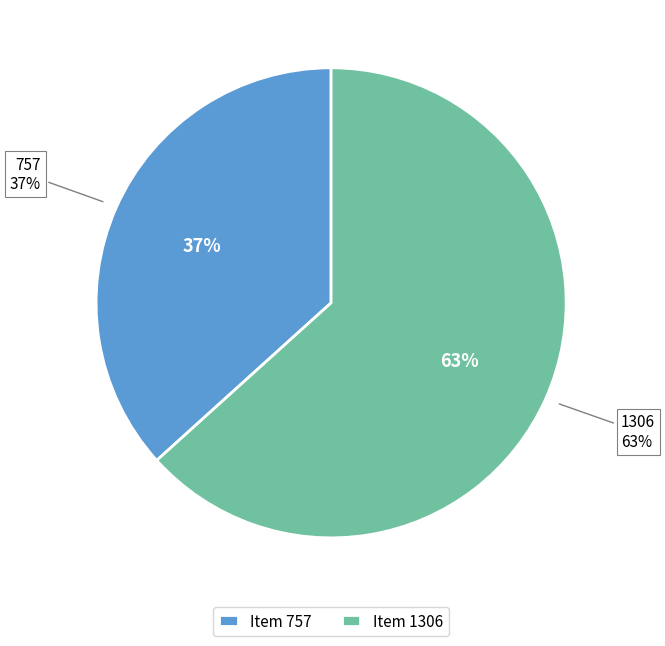

How many slices are in this pie chart?

2